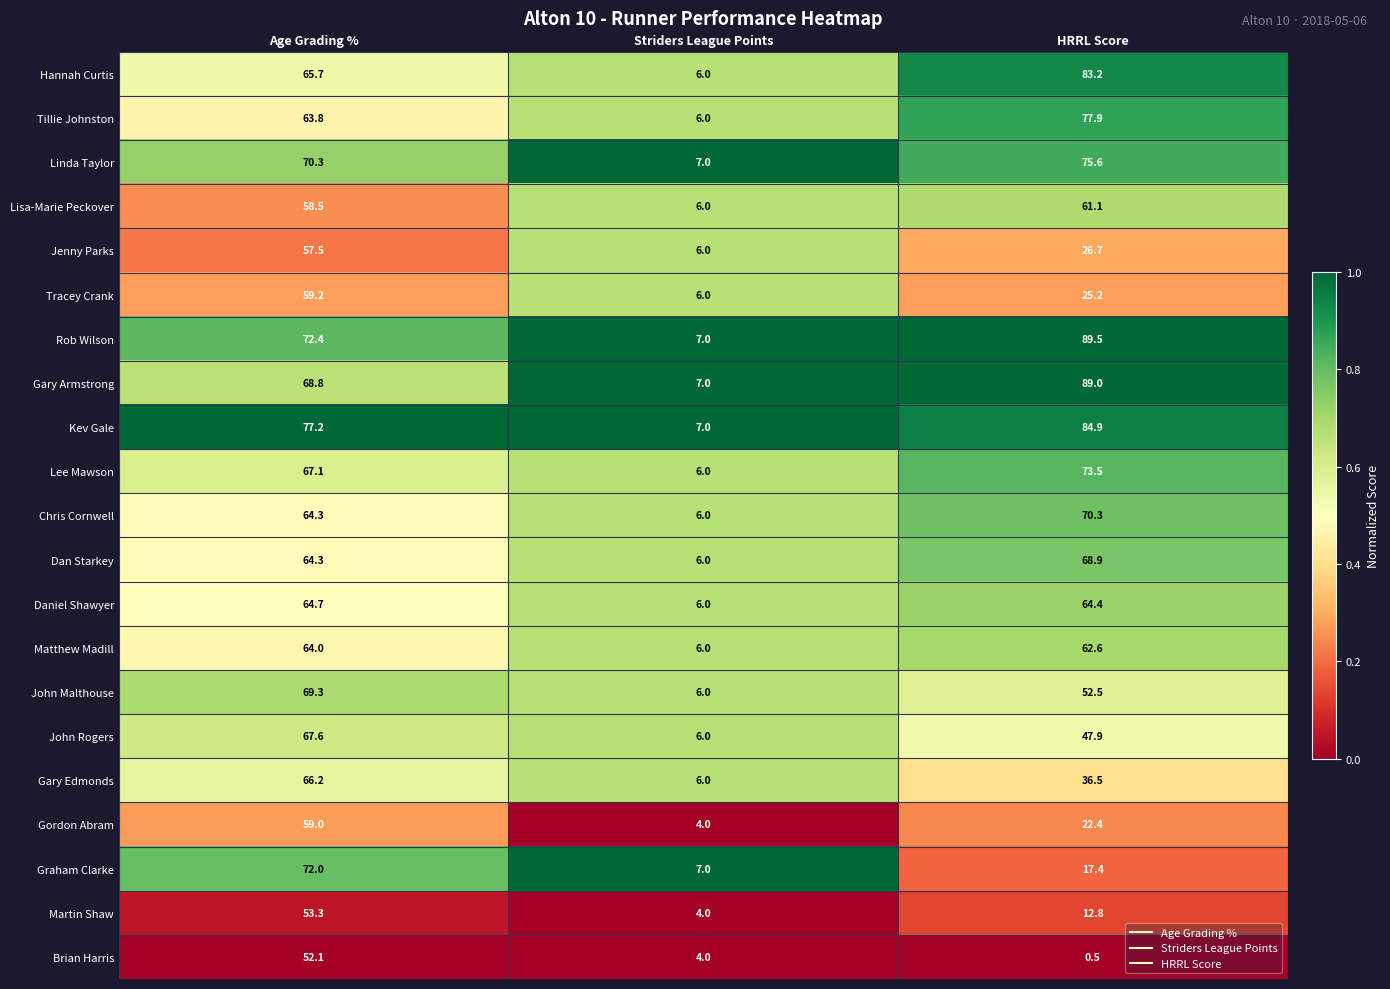

The value of Martin Shaw at Age Grading % is 53.3. True or false?

True